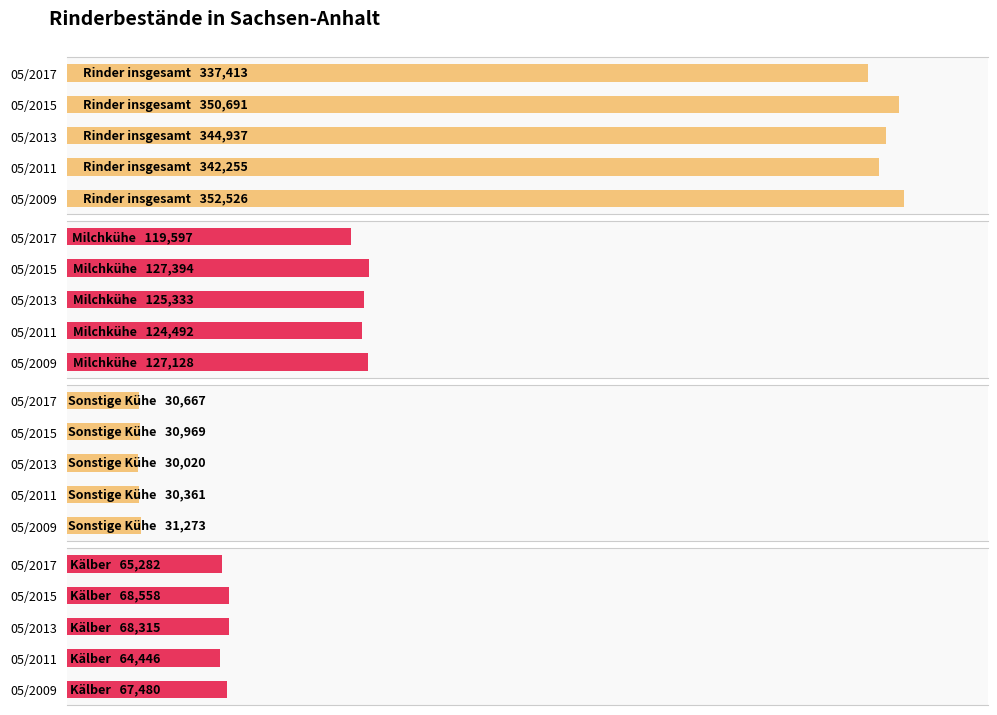

What is the value of the Sonstige Kühe bar at the 1st from the left?

31273